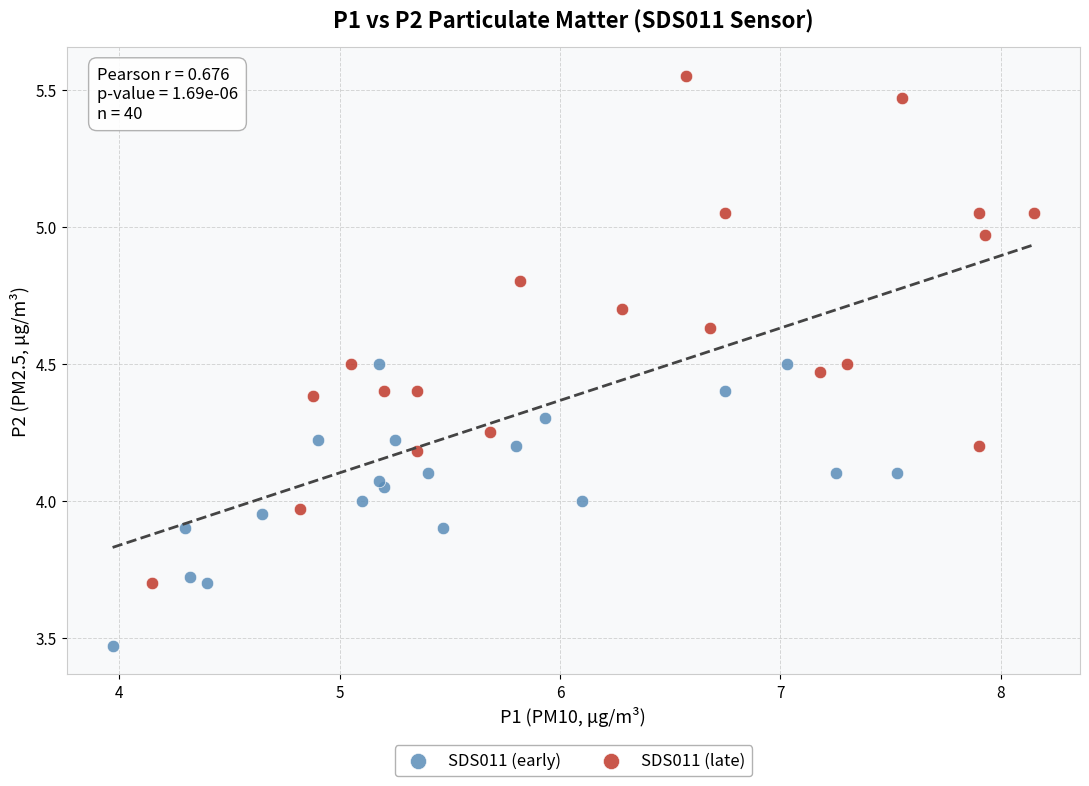

Which series reaches the maximum Y coordinate?

SDS011 (late)